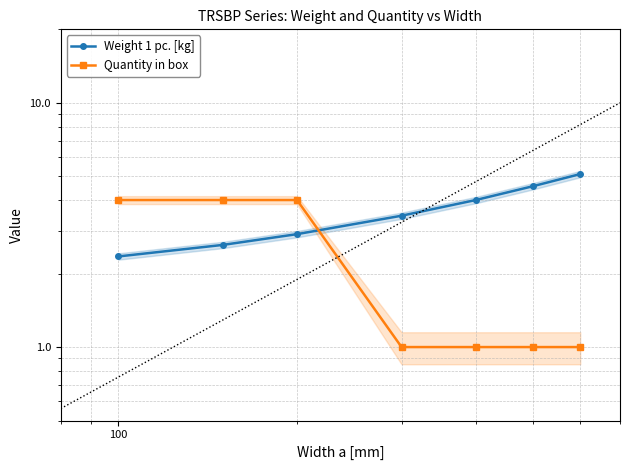

Is this an area chart (filled region under the line)?

No